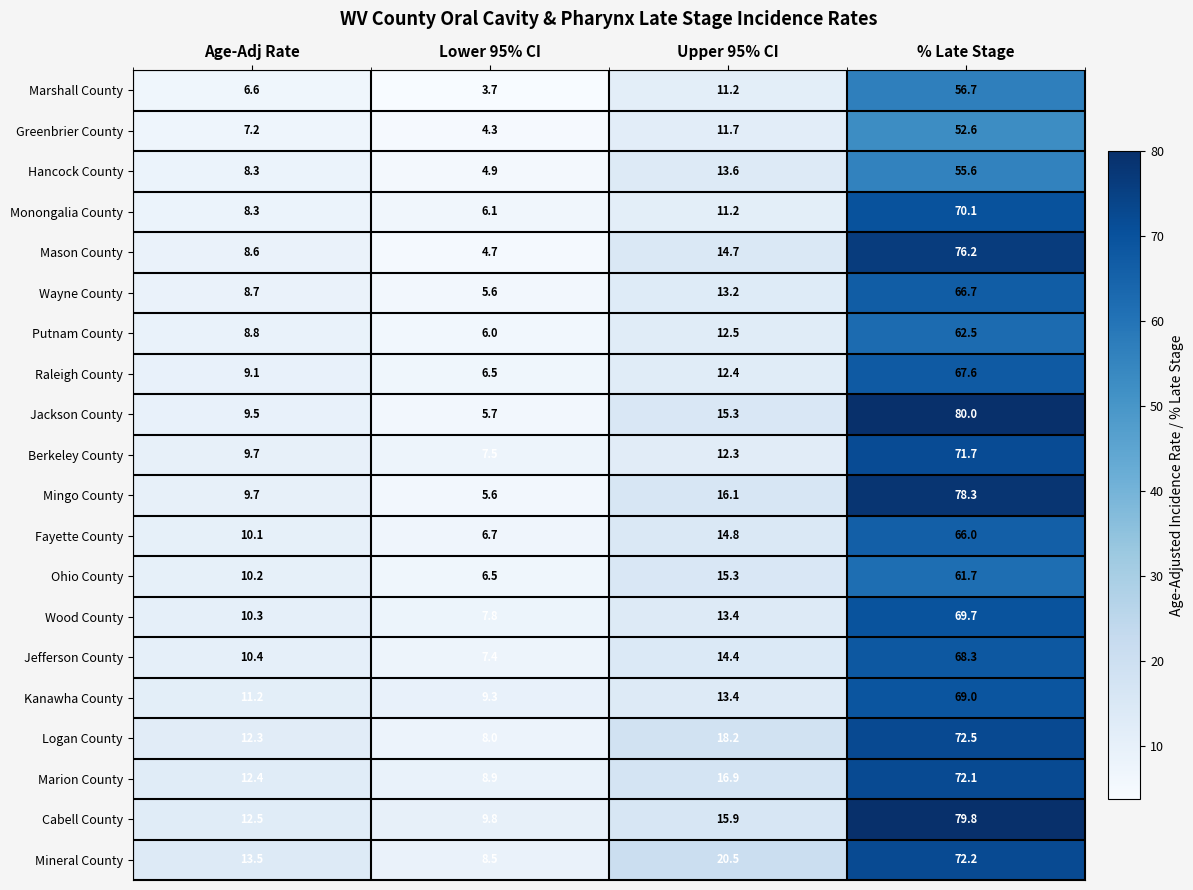

Which category has the lowest value across all series?

Lower 95% CI